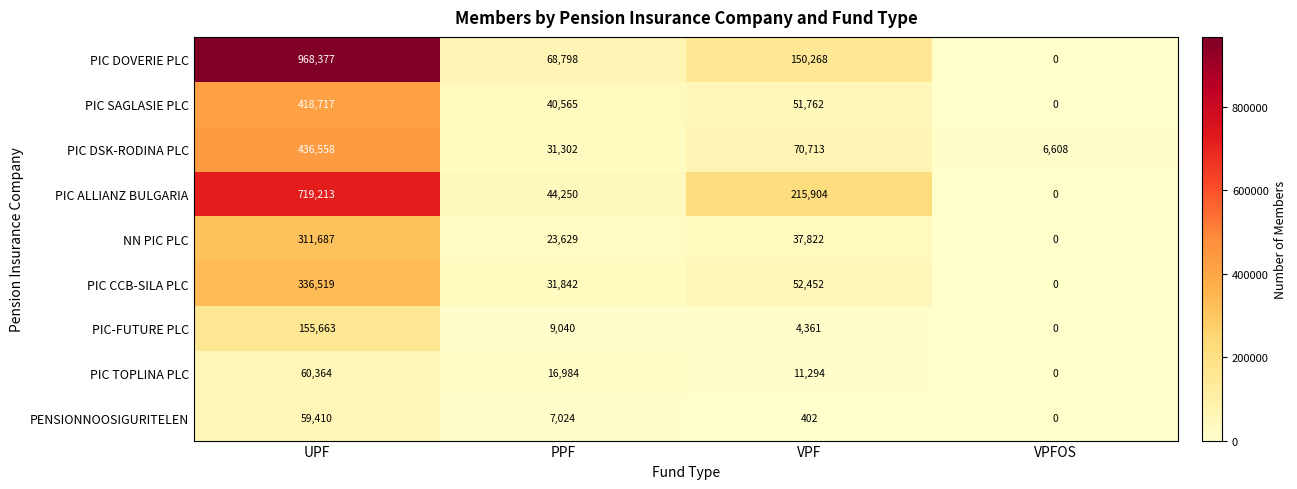

At how many categories does at least one series exceed 524489?

1